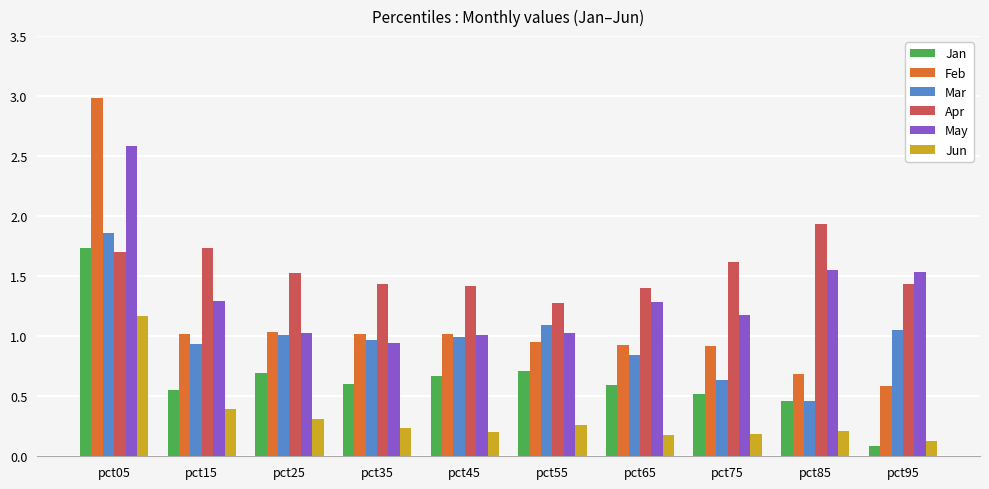

What is the sum of the Feb values at pct15 and pct35?

2.0